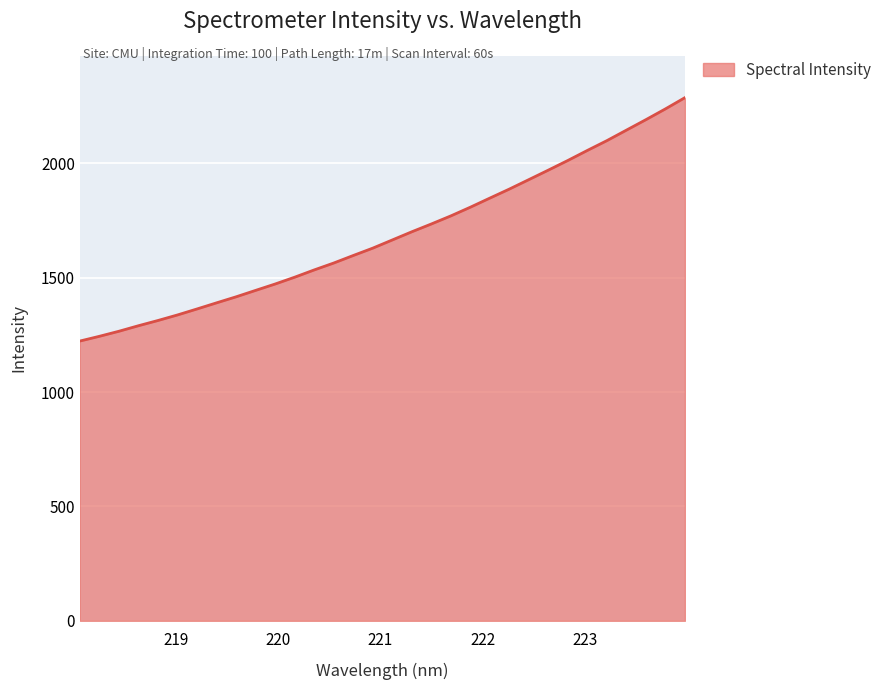

What is the difference between the second highest and minimum values?

1015.4